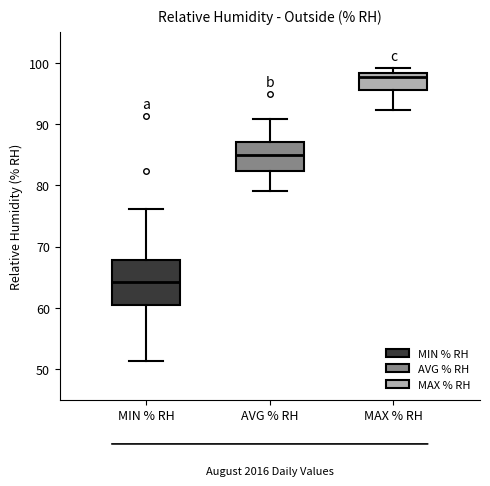

Where does the lower whisker of the box for AVG % RH end on the y-axis? The values are not printed on the chart, so give them approximately, as read against the axis.

79